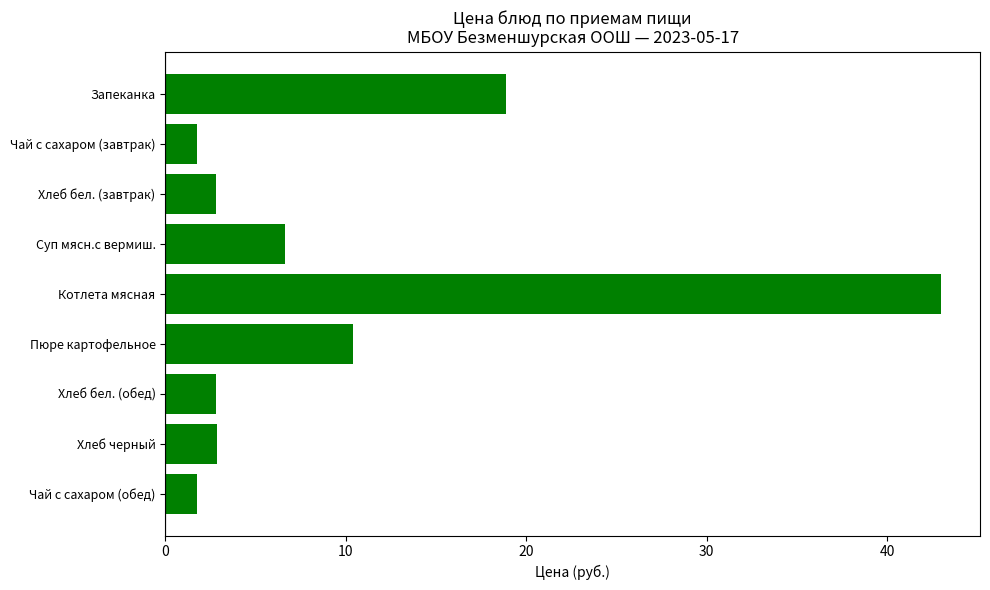

What is the change in value from Суп мясн.с вермиш. to Чай с сахаром (обед)?

-4.8